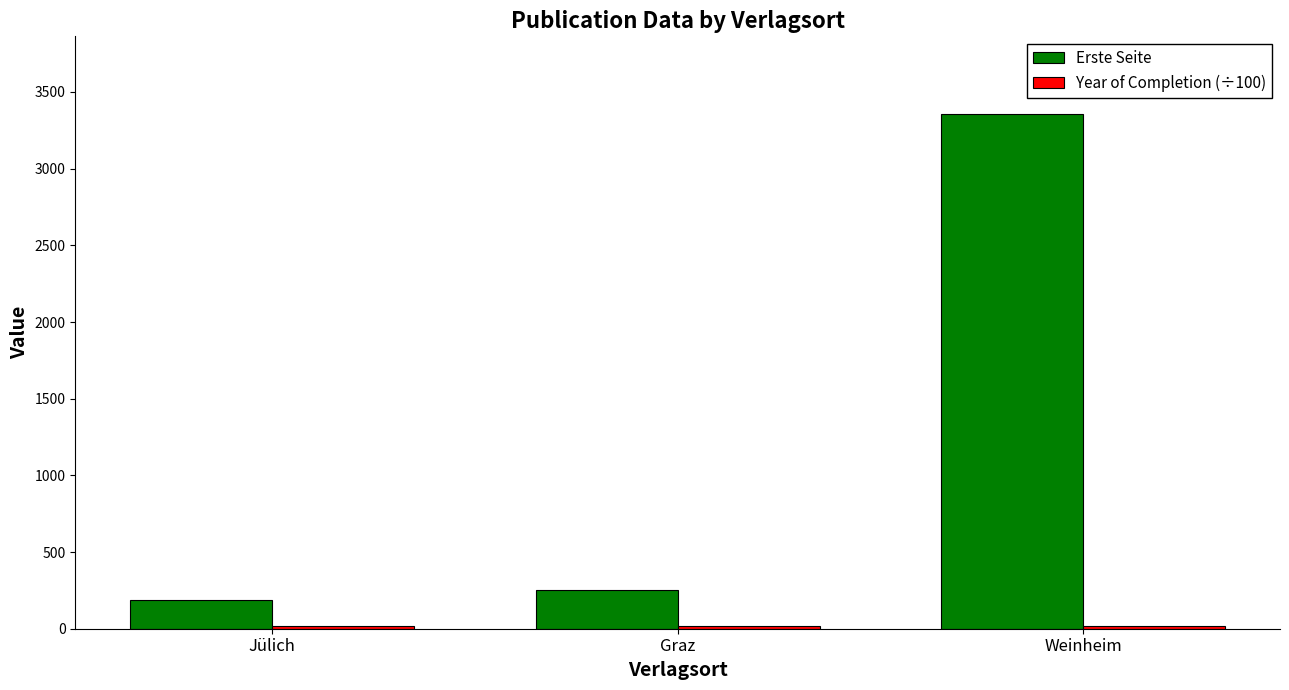

Which category has the highest value in the Erste Seite series?

Weinheim